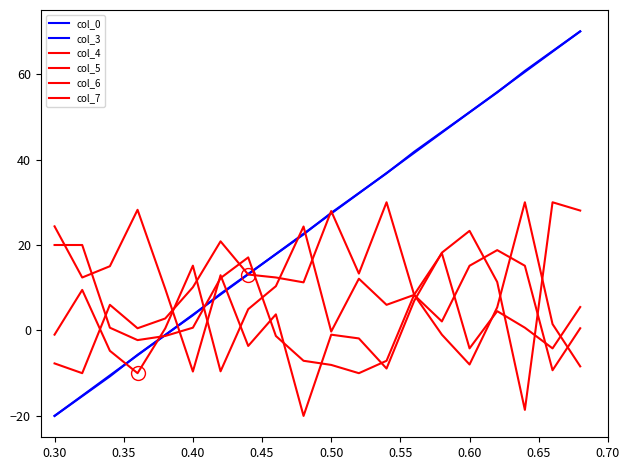

Is this an area chart (filled region under the line)?

No